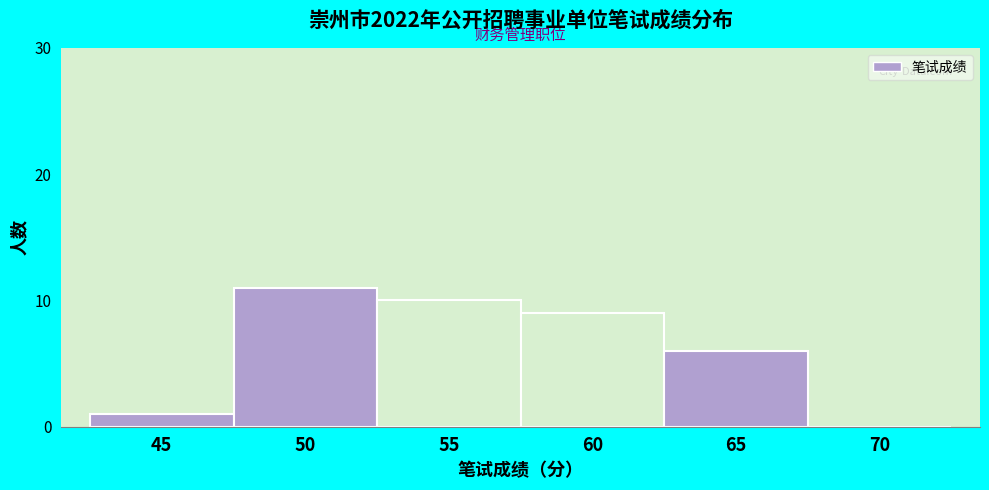

Reading right to left, list all the values displayed in this chart.

70=0	65=6	60=9	55=10	50=11	45=1